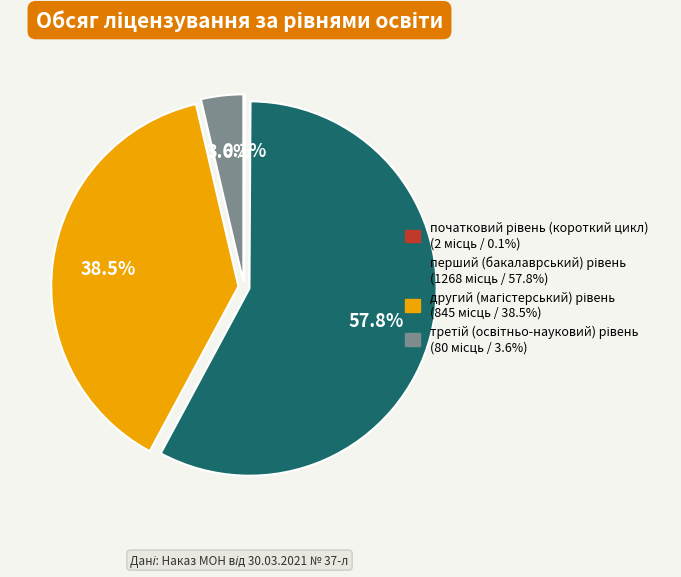

Does any single category account for the majority?

Yes